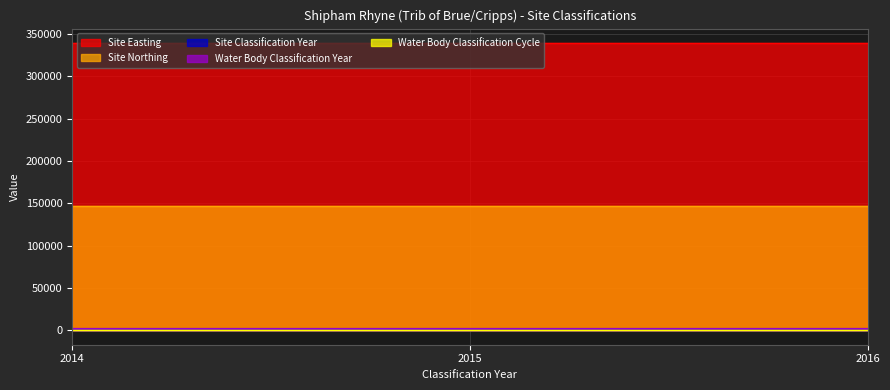

Does the chart have visible grid lines?

Yes